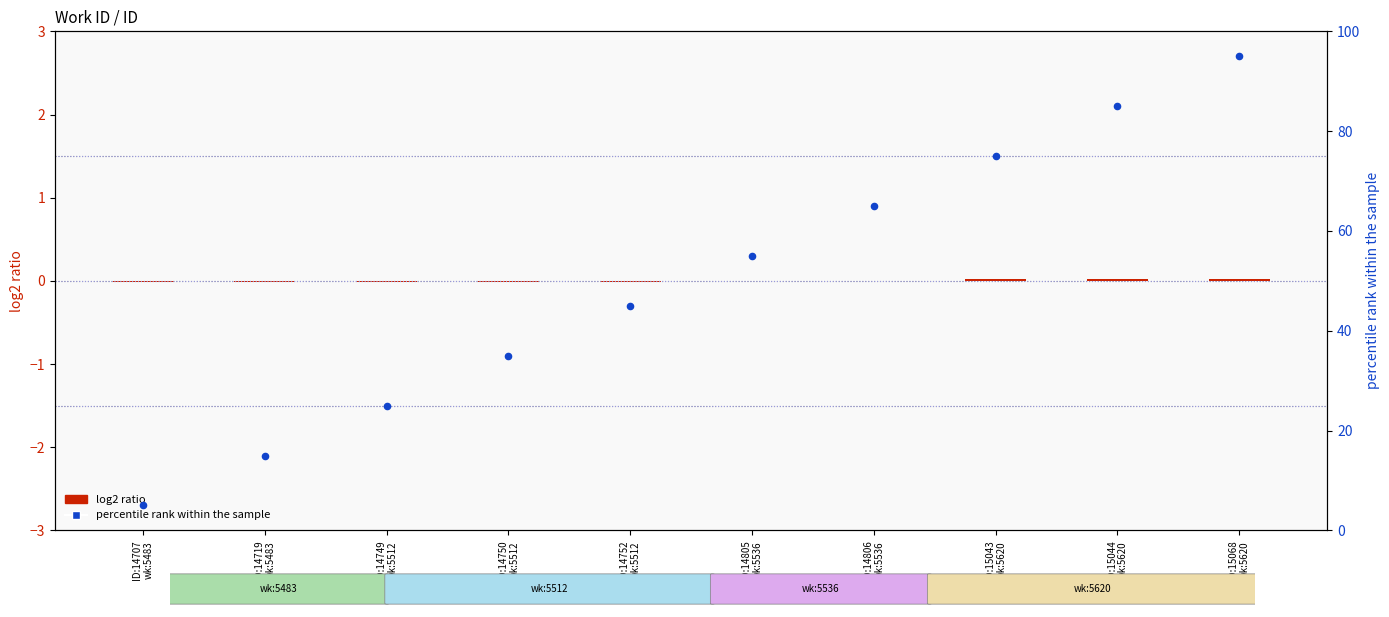

At which category is the sum across all series the highest?

ID:15068
wk:5620